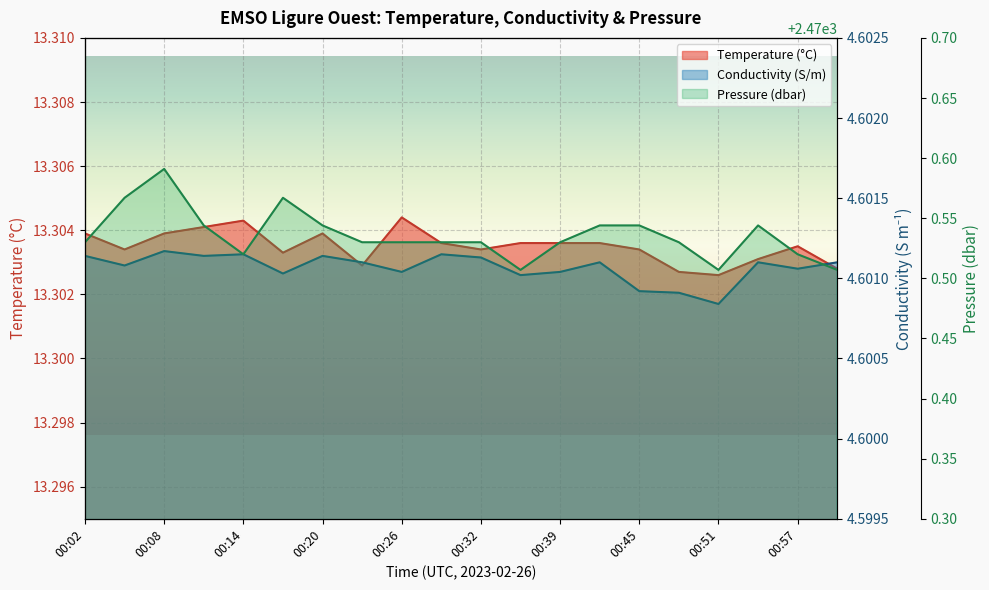

Count the Temperature values in the range 13 to 14.

20